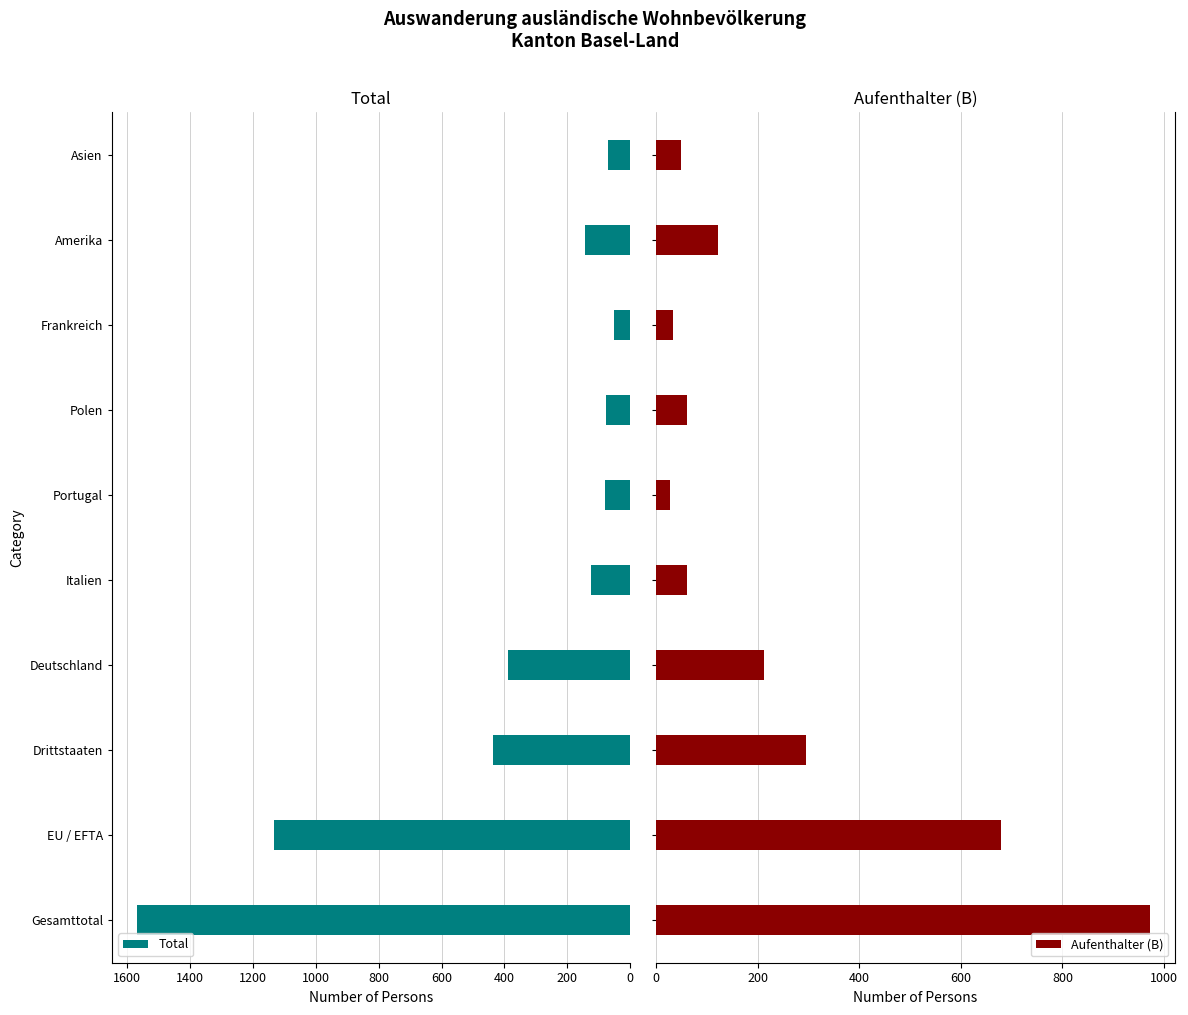

What is the lowest value of the Total series?

51